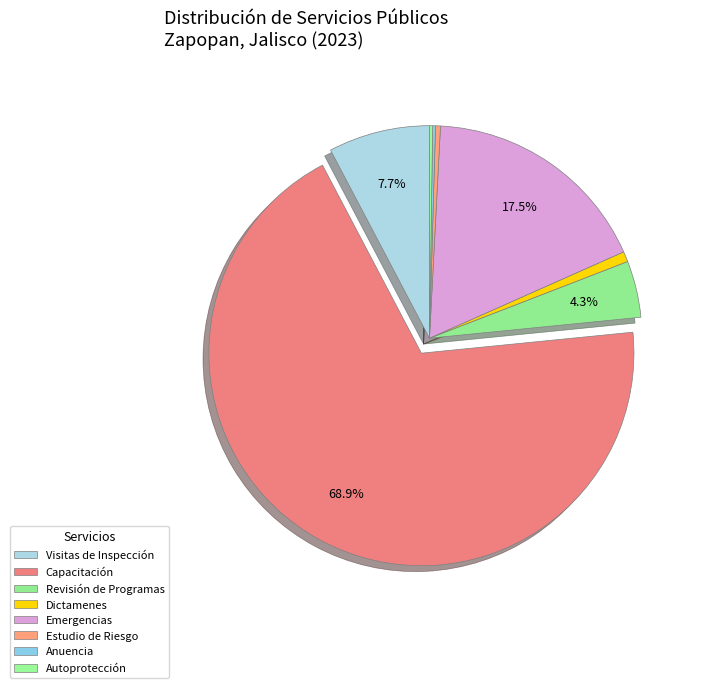

How many segments does this pie chart have?

8